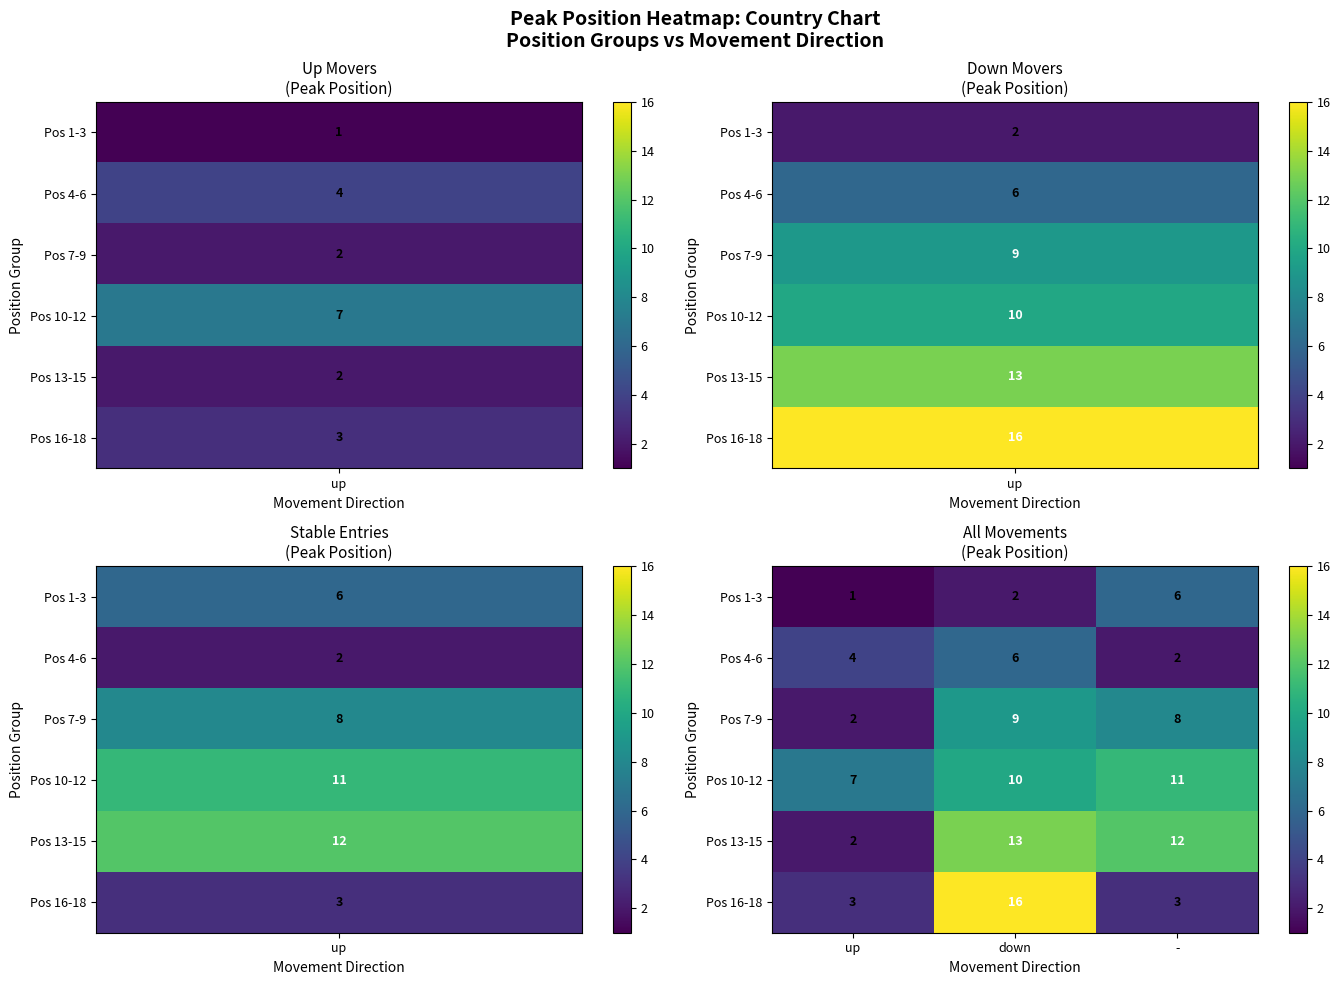

List the labels in order of Pos 10-12 value, largest first.

-, down, up